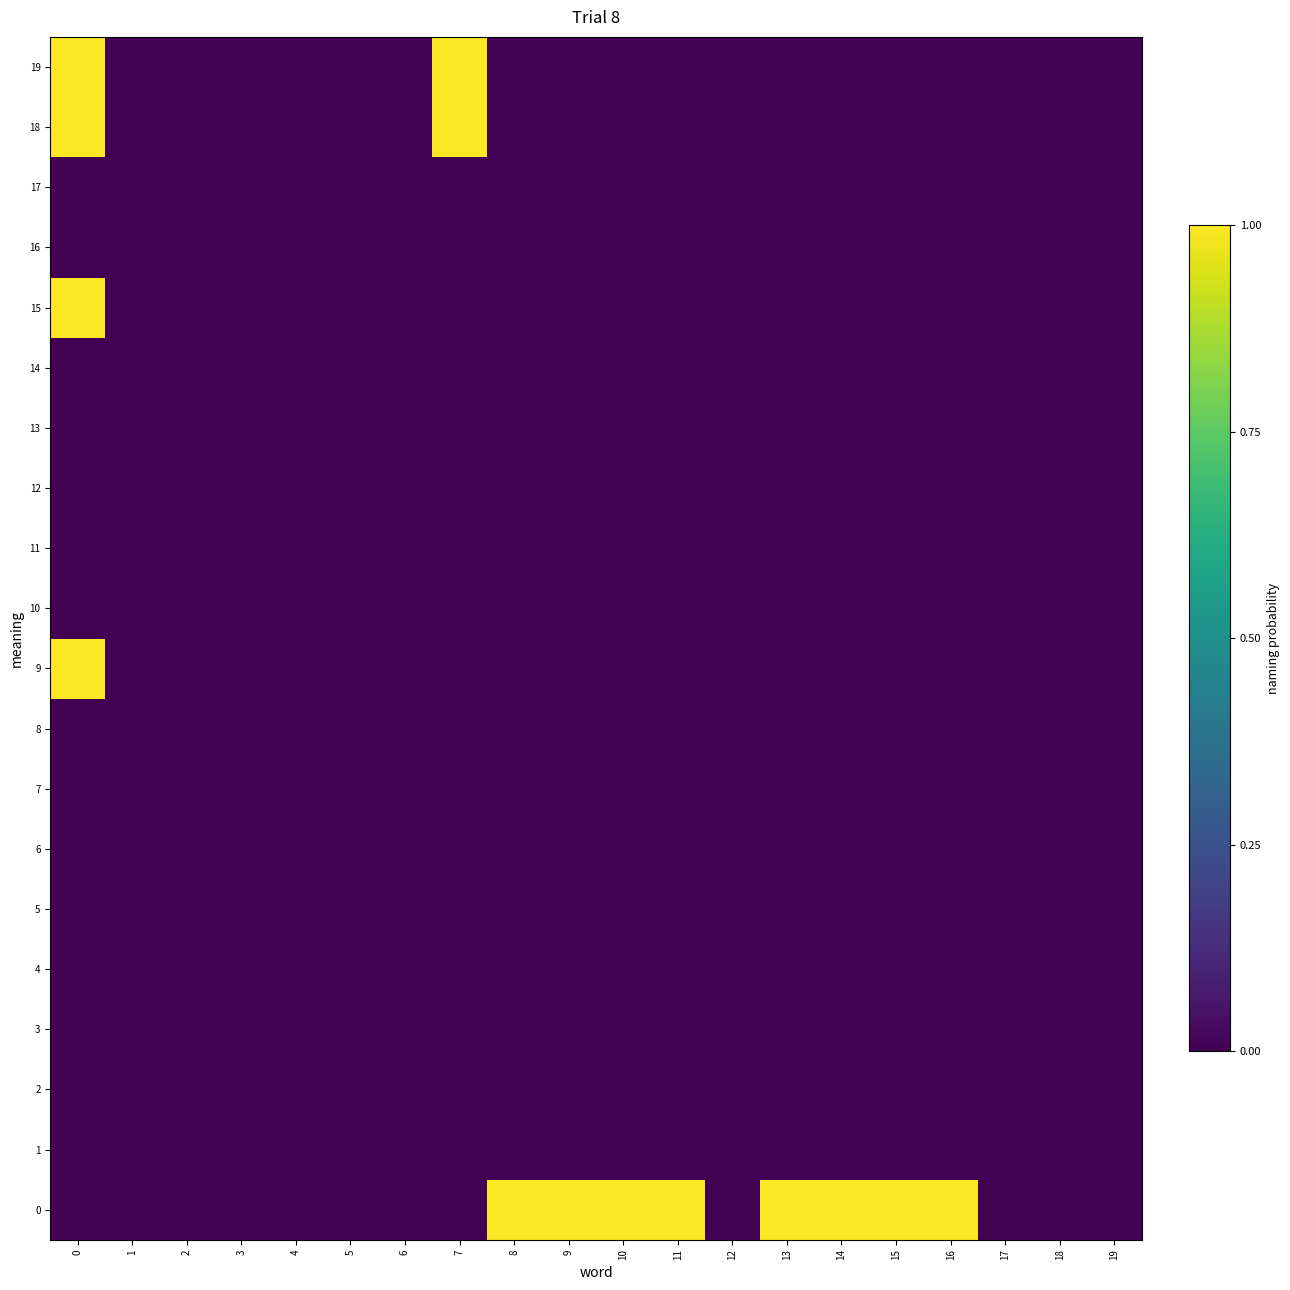

What is the difference between the highest and lowest values at 8?

1